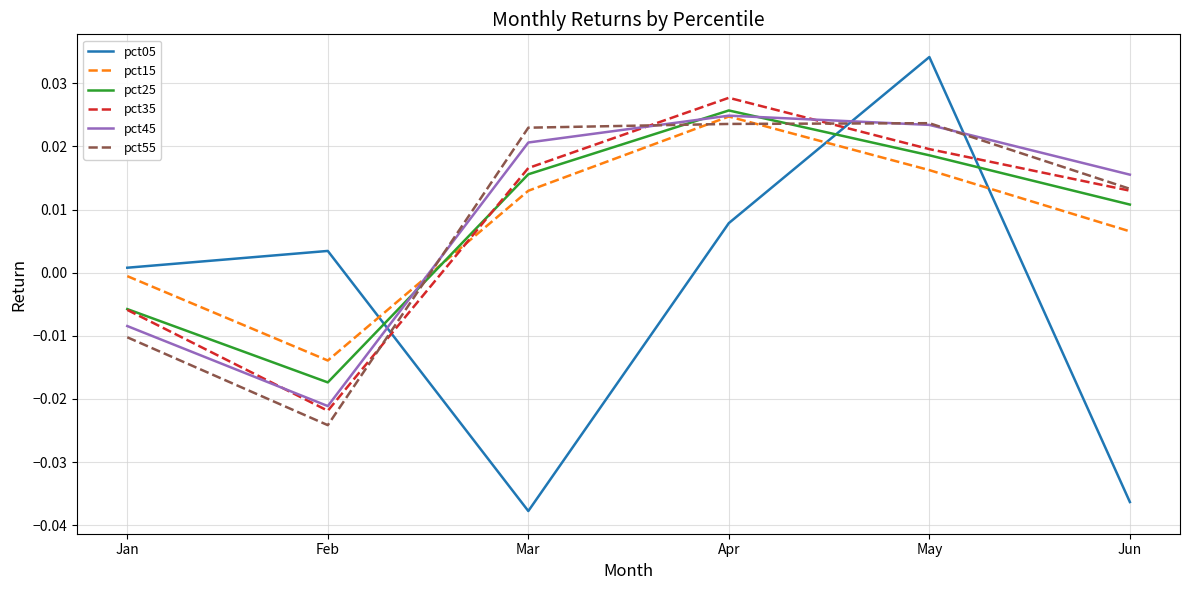

Which series has the widest spread of values?

pct05